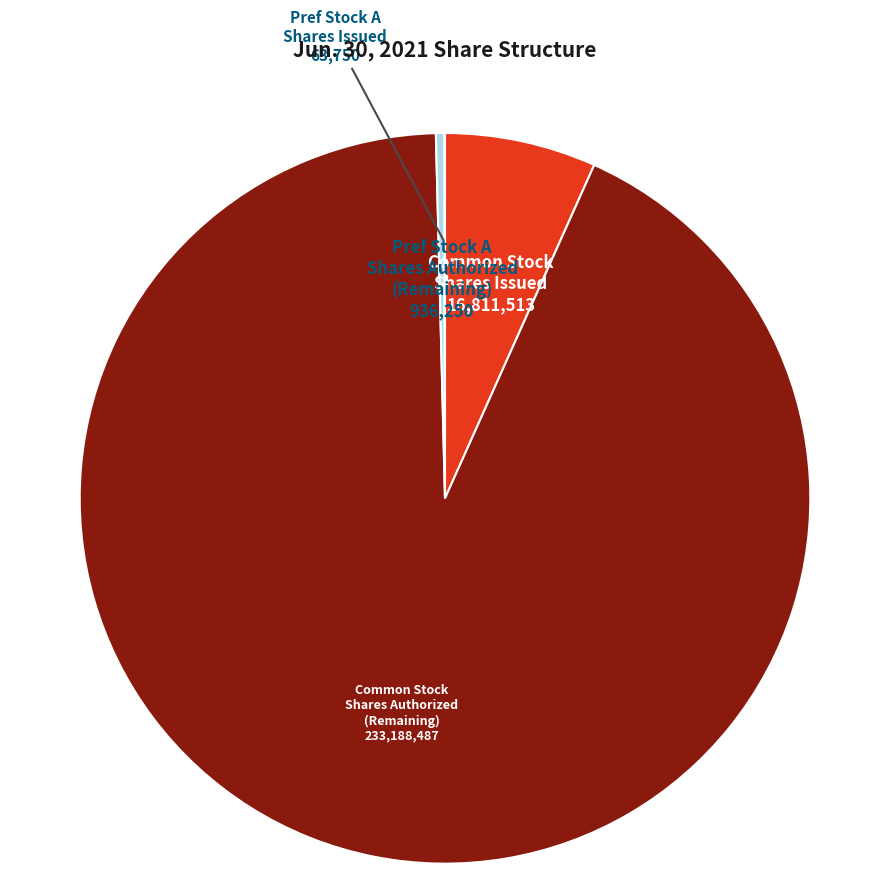

Is there any slice that represents more than half of the pie?

Yes